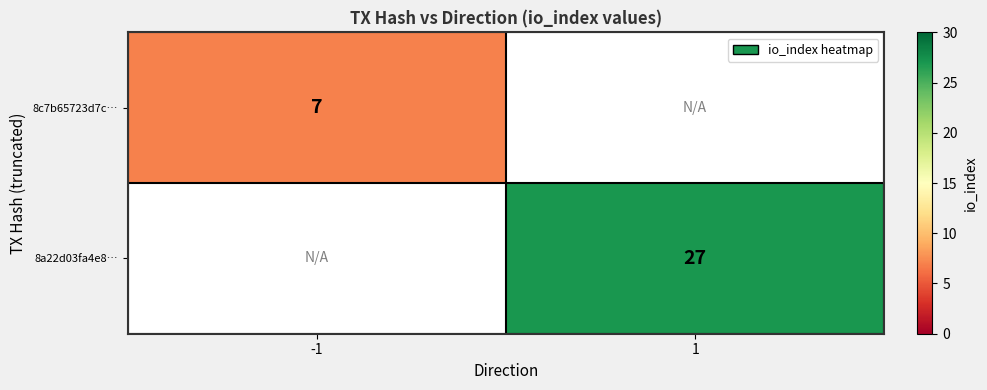

True or false: 8a22d03fa4e8… has a value of 14.2 at 1.

False